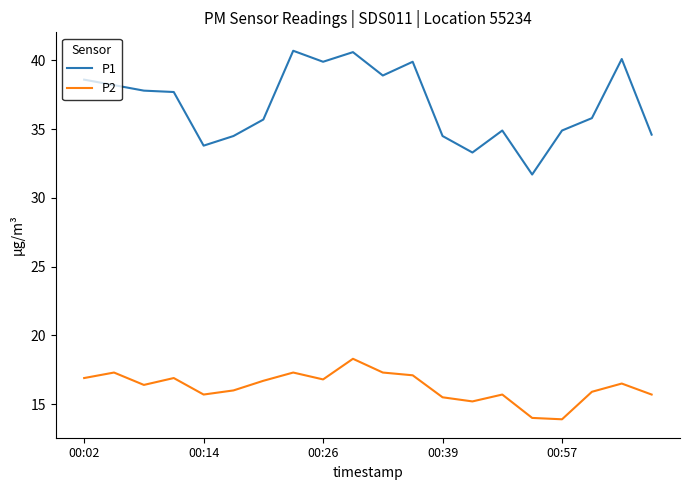

What is the greatest value displayed?

40.7